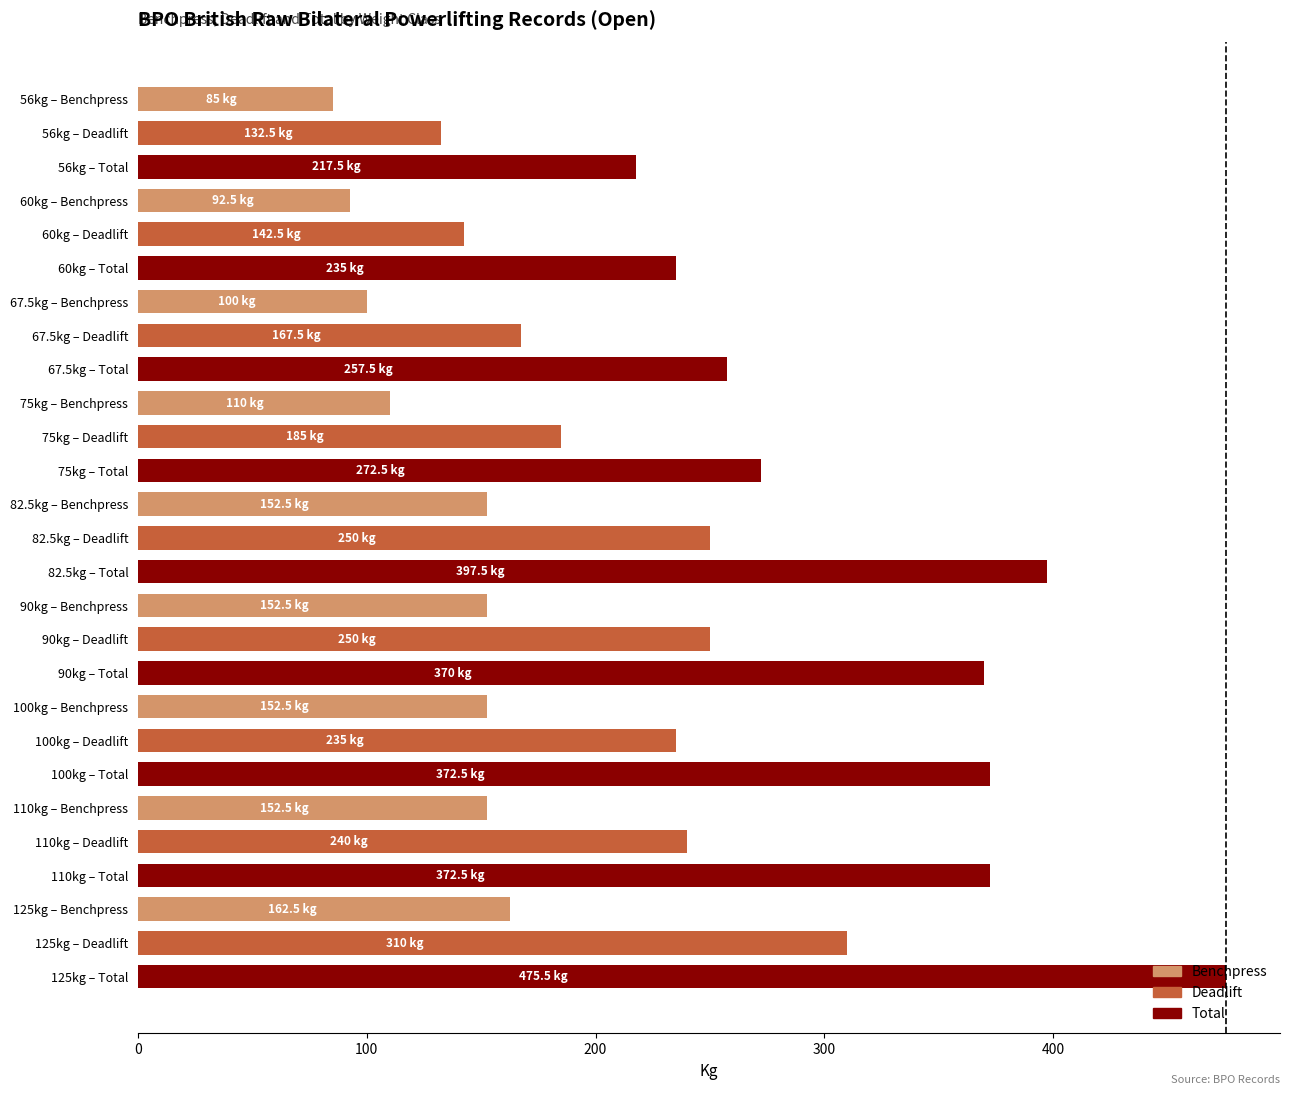

What is the label of the 20th bar from the top?

100kg – Deadlift